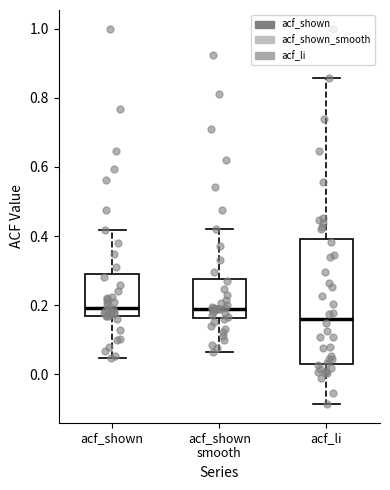

Which box is the tallest, from its lower edge to its upper edge?

acf_li